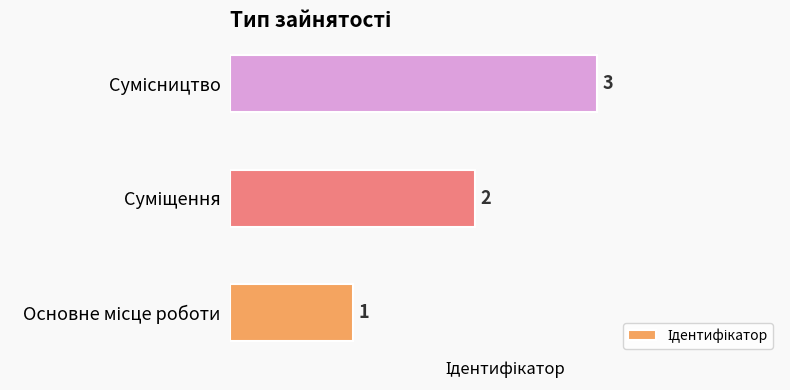

What is the greatest value displayed?

3